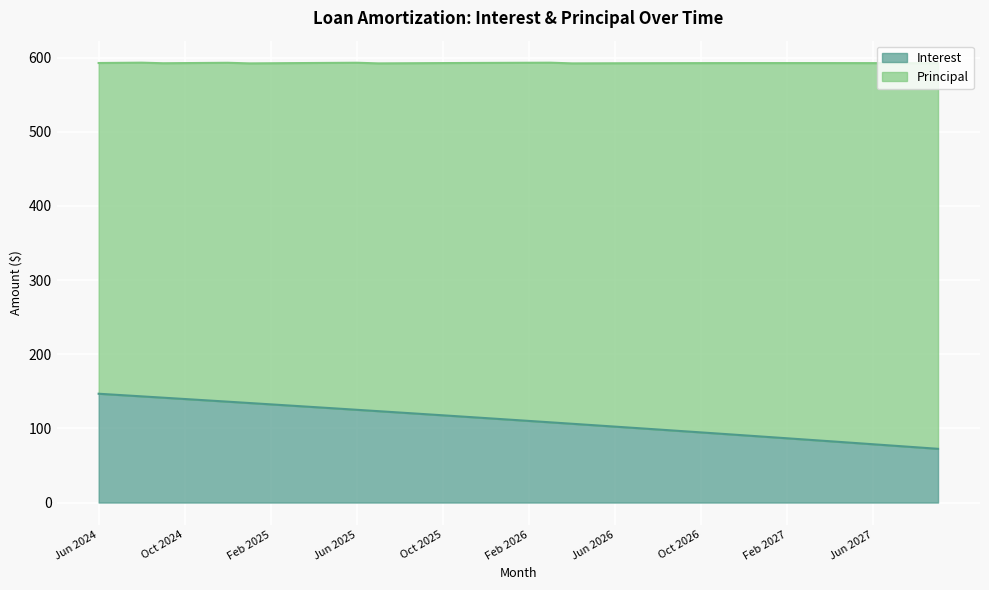

Reading right to left, list all the values displayed in this chart.

Sep 2027=72.5	Aug 2027=74.5	Jul 2027=76.5	Jun 2027=78.6	May 2027=80.6	Apr 2027=82.6	Mar 2027=84.6	Feb 2027=86.6	Jan 2027=88.6	Dec 2026=90.6	Nov 2026=92.6	Oct 2026=94.6	Sep 2026=96.5	Aug 2026=98.5	Jul 2026=100.4	Jun 2026=102.4	May 2026=104.3	Apr 2026=106.2	Mar 2026=108.2	Feb 2026=110.1	Jan 2026=112.0	Dec 2025=113.9	Nov 2025=115.8	Oct 2025=117.6	Sep 2025=119.5	Aug 2025=121.4	Jul 2025=123.2	Jun 2025=125.1	May 2025=126.9	Apr 2025=128.8	Mar 2025=130.6	Feb 2025=132.4	Jan 2025=134.2	Dec 2024=136.0	Nov 2024=137.8	Oct 2024=139.6	Sep 2024=141.4	Aug 2024=143.2	Jul 2024=145.0	Jun 2024=146.7